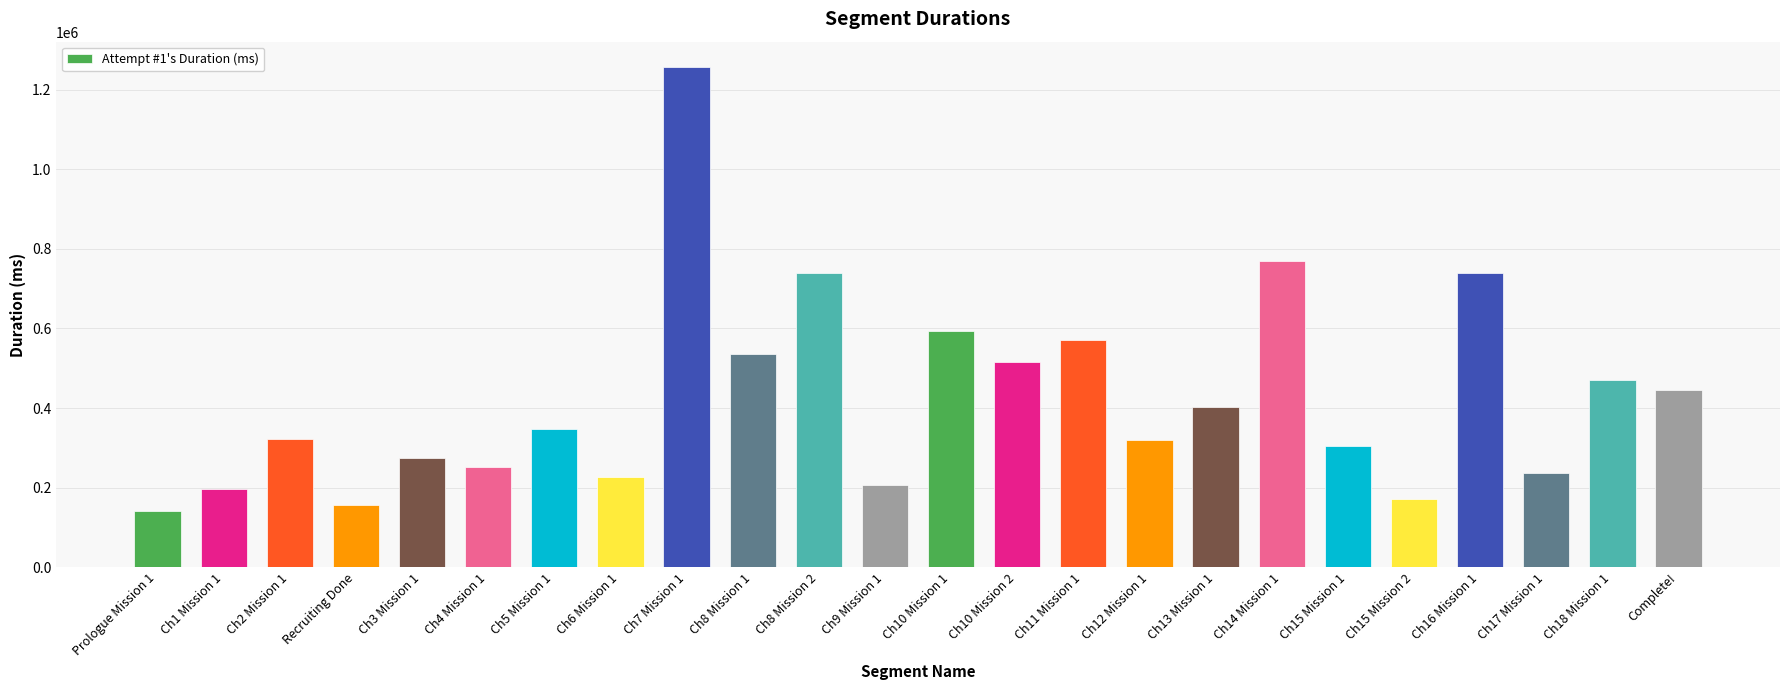

Between Complete! and Ch8 Mission 1, which is larger?

Ch8 Mission 1